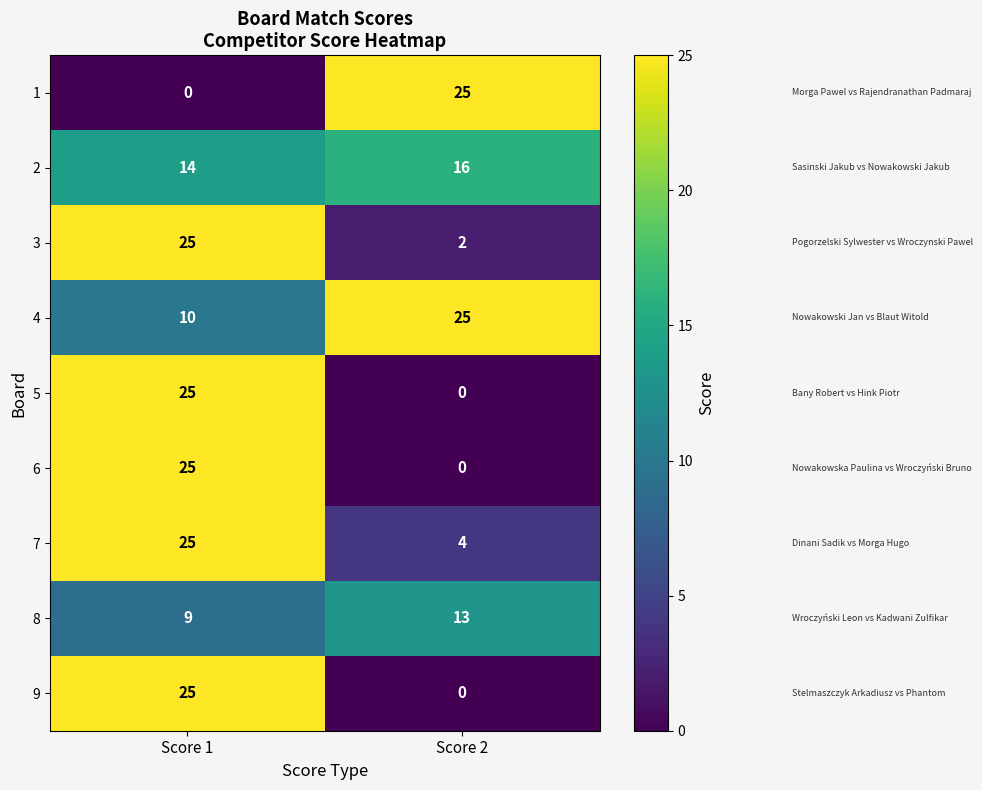

What is the maximum value for 4?

25